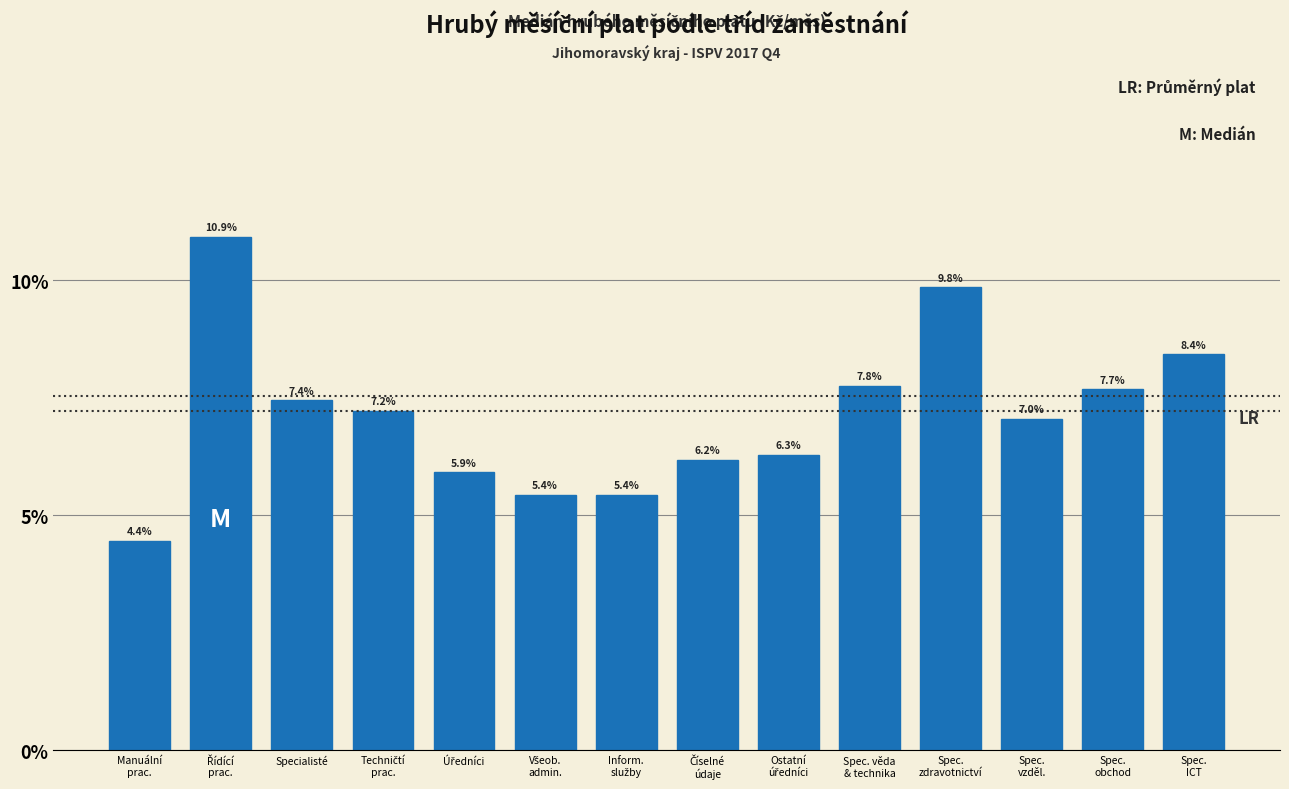

Reading left to right, what are all the values shown in this chart?

4.4	10.9	7.4	7.2	5.9	5.4	5.4	6.2	6.3	7.8	9.8	7.0	7.7	8.4